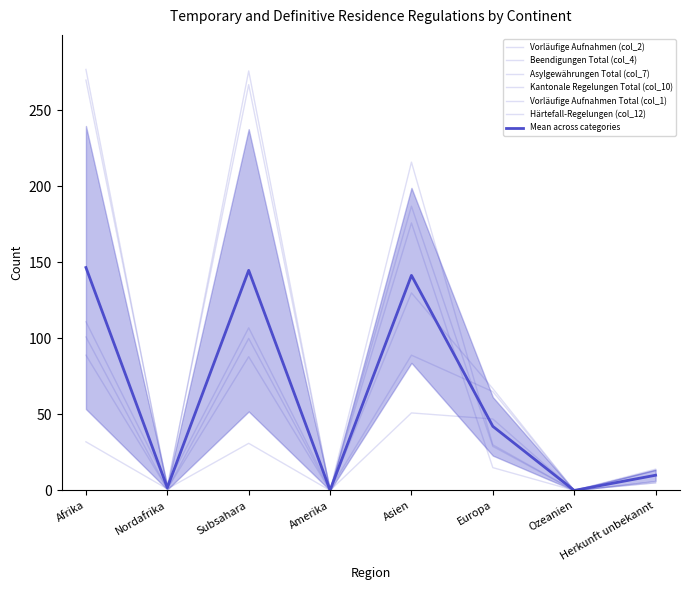

Reading left to right, extract all data points from this chart.

Vorläufige Aufnahmen (col_2): 101	1	100	0	187	29	0	10
Beendigungen Total (col_4): 89	1	88	0	130	67	0	13
Asylgewährungen Total (col_7): 270	3	267	0	176	15	0	5
Kantonale Regelungen Total (col_10): 111	4	107	1	89	65	0	13
Vorläufige Aufnahmen Total (col_1): 277	1	276	0	216	30	0	14
Härtefall-Regelungen (col_12): 32	1	31	0	51	47	0	5